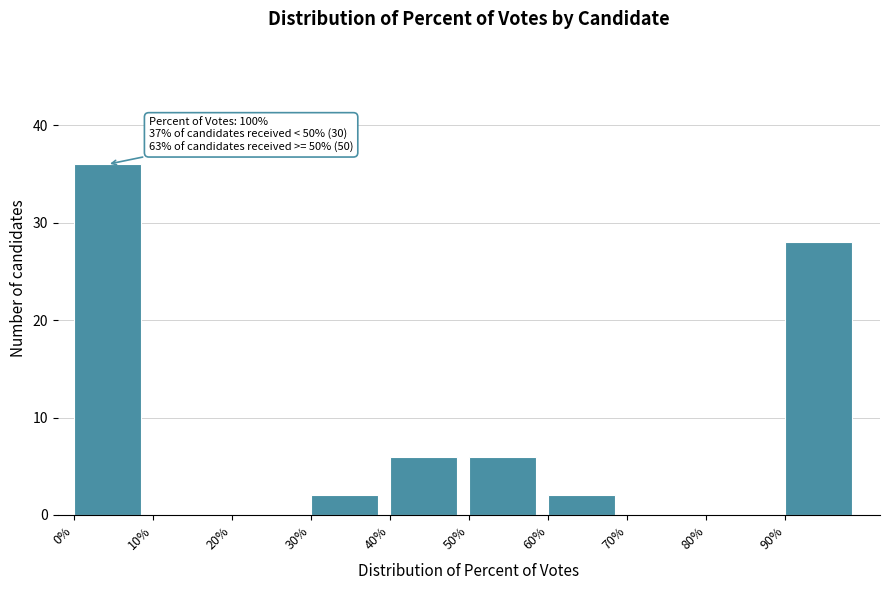

Which range on the x-axis has the tallest bar?

0 to 10